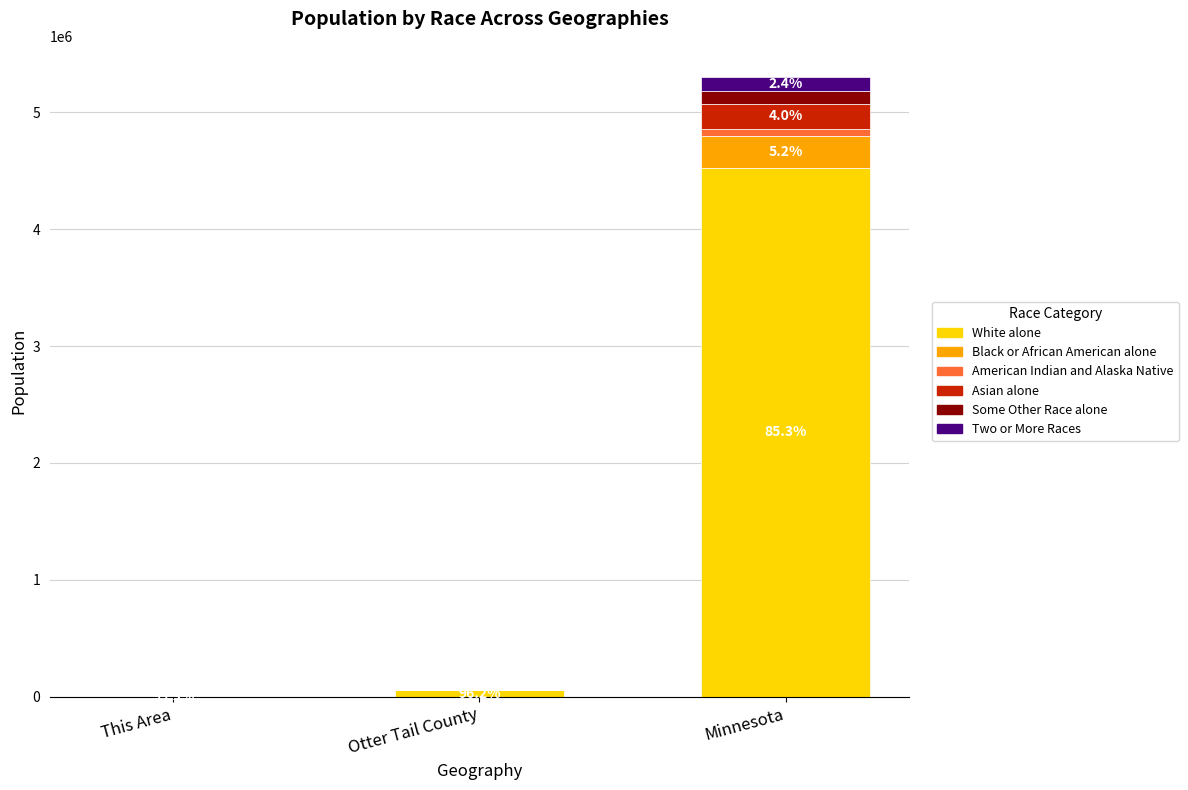

At which category is the sum across all series the highest?

Minnesota